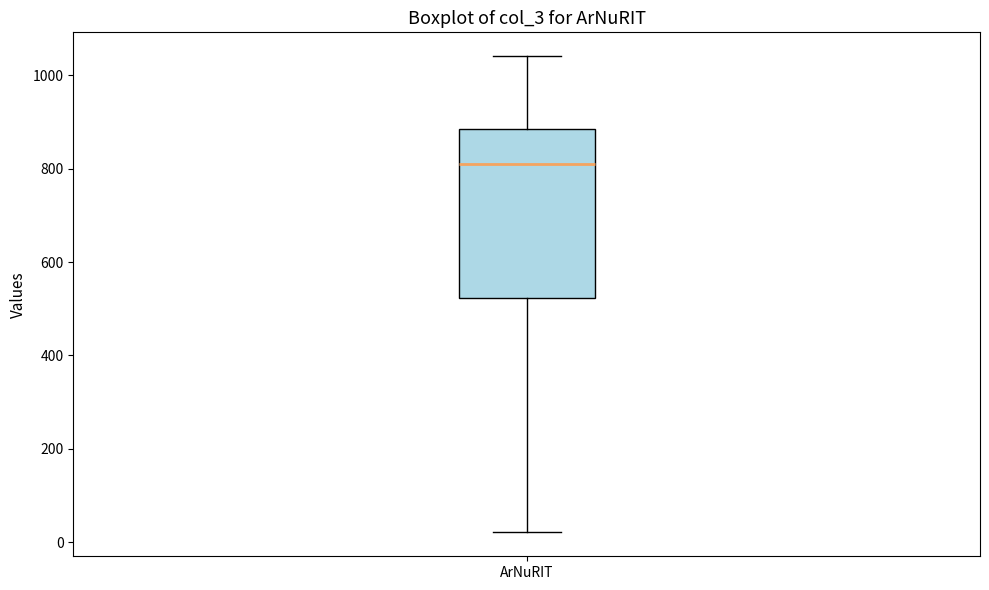

Read this box plot against the y-axis: the position of the median line, the range covered by the box, and the ends of both whiskers. The values are not printed on the chart, so give them approximately, as read against the axis.

median 820, box 520 to 880, whiskers 20 to 1040